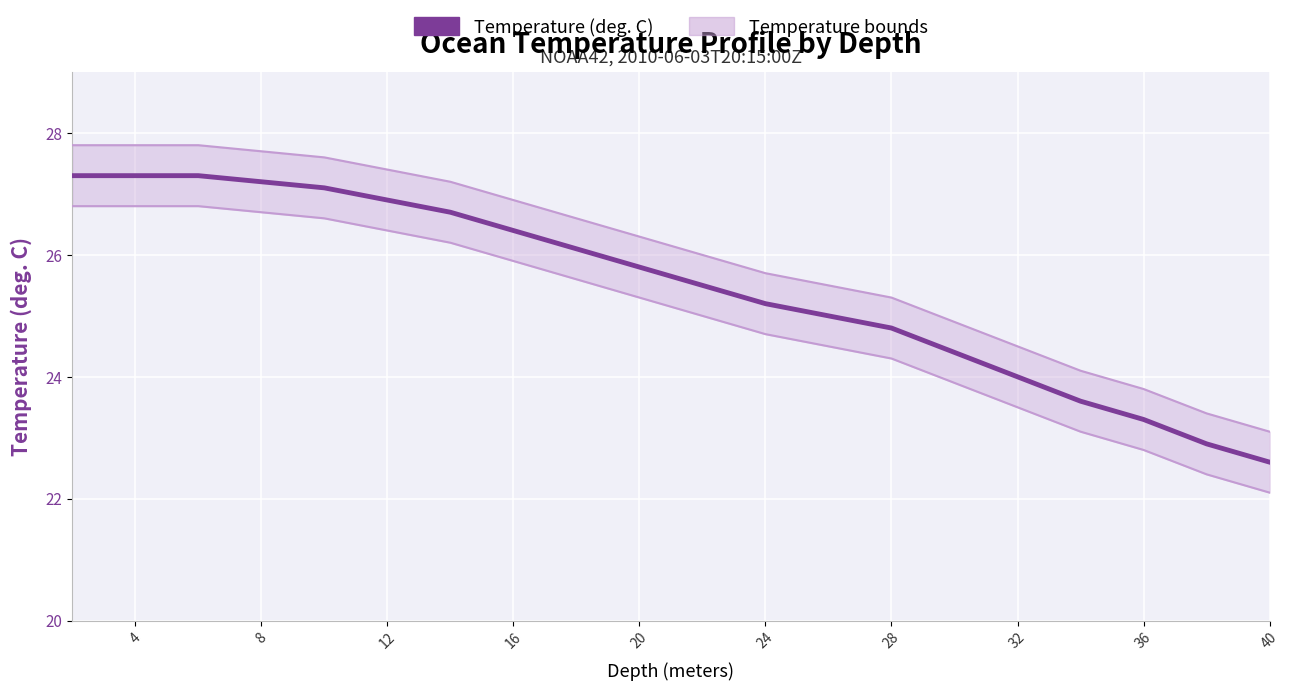

What is the difference between the second highest and second lowest values in the Temp lower bound series?

4.4